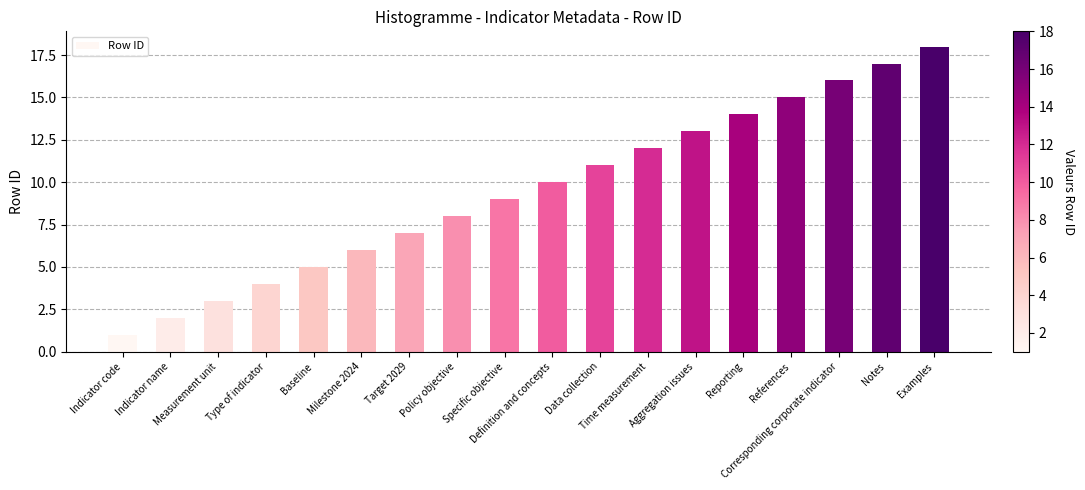

What is the maximum value shown in the chart?

18